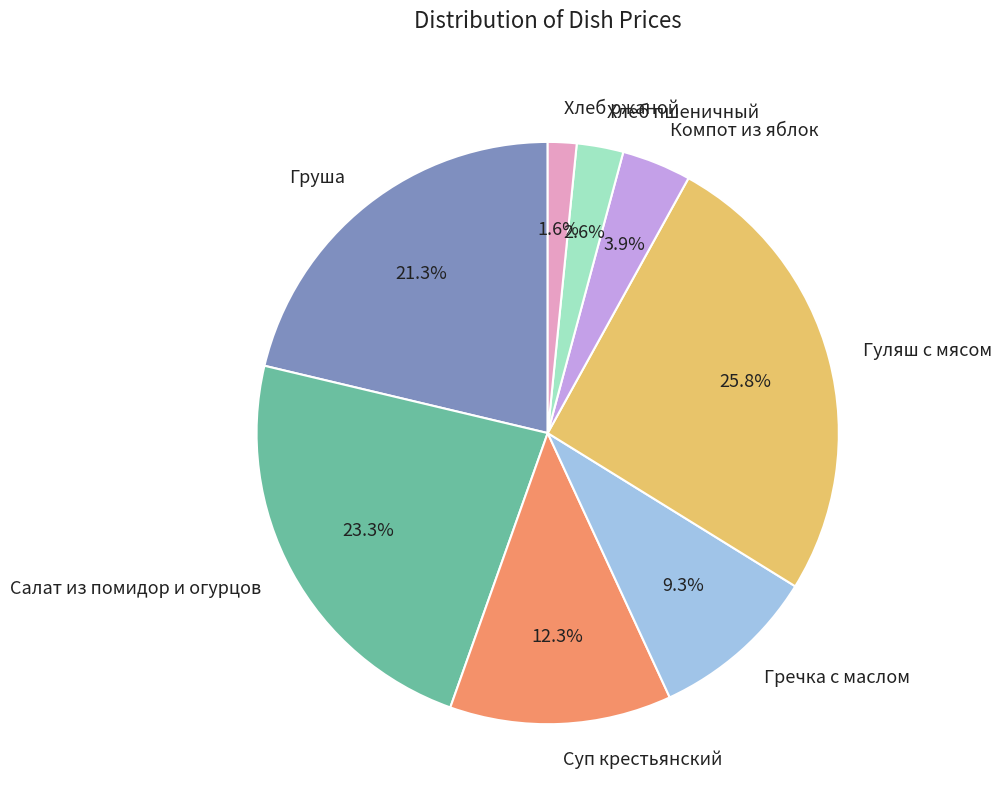

Is Гуляш с мясом the majority of the pie?

No